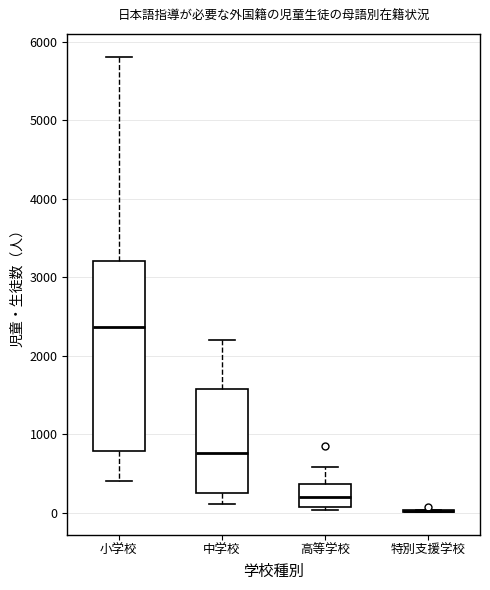

Comparing the boxes themselves (not the whiskers), which one is the tallest?

小学校